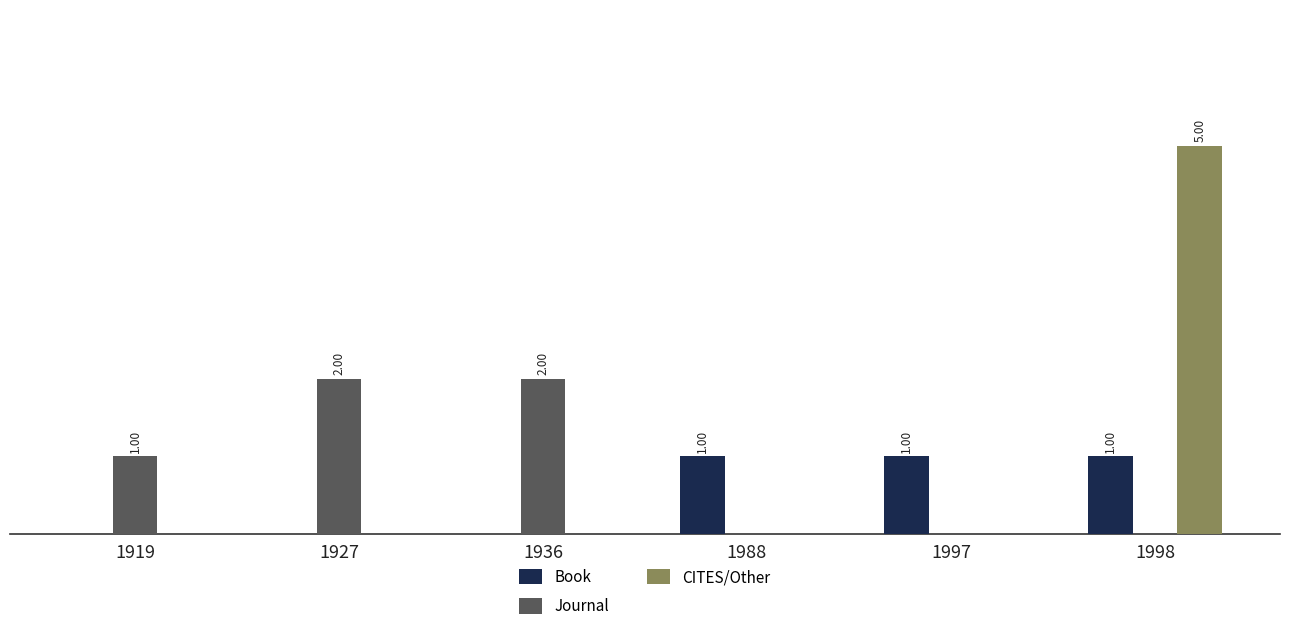

What are all the series names shown in the legend?

Book, Journal, CITES/Other